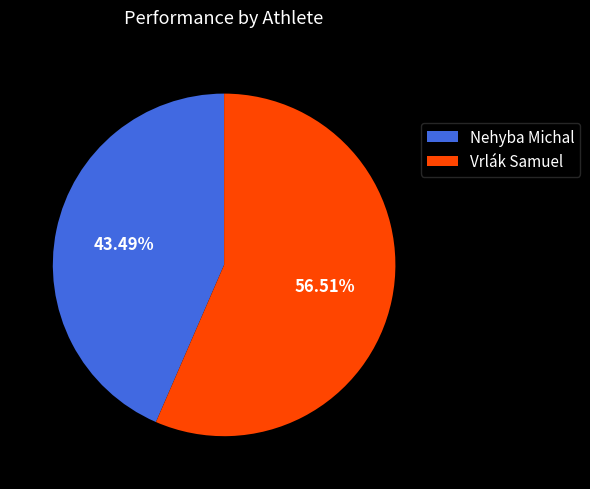

Count the number of slices in the pie.

2